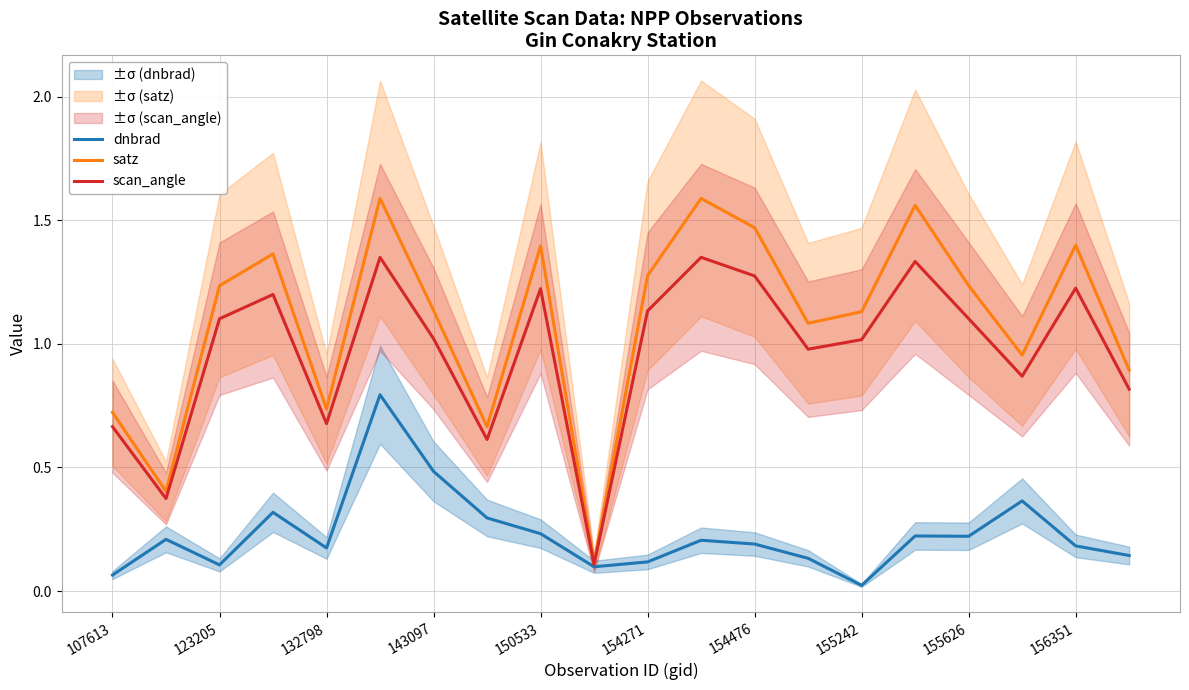

What is the difference between the second highest and second lowest values in the satz series?

1.2